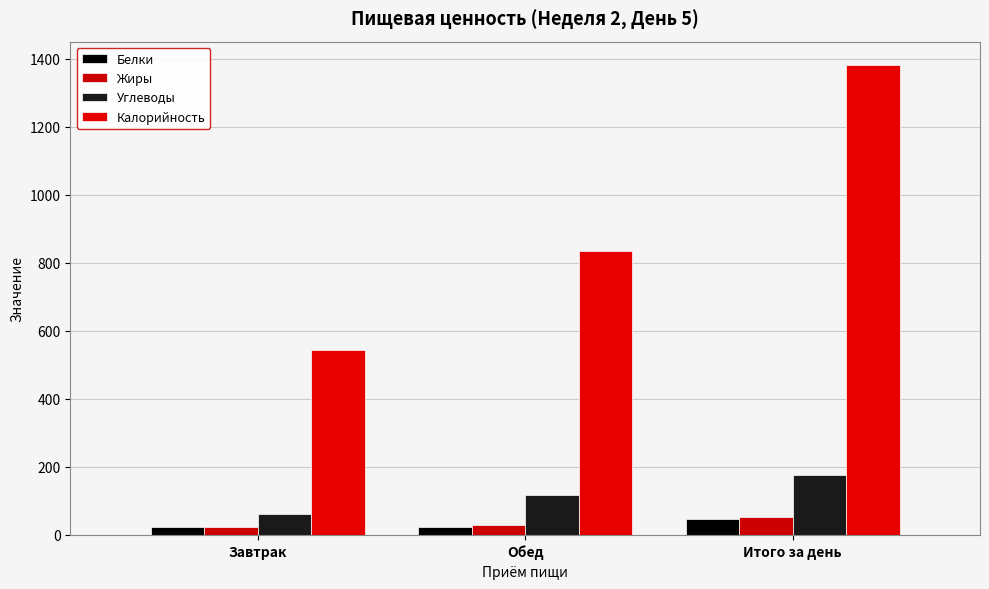

What is the sum of all Калорийность values?

2761.7